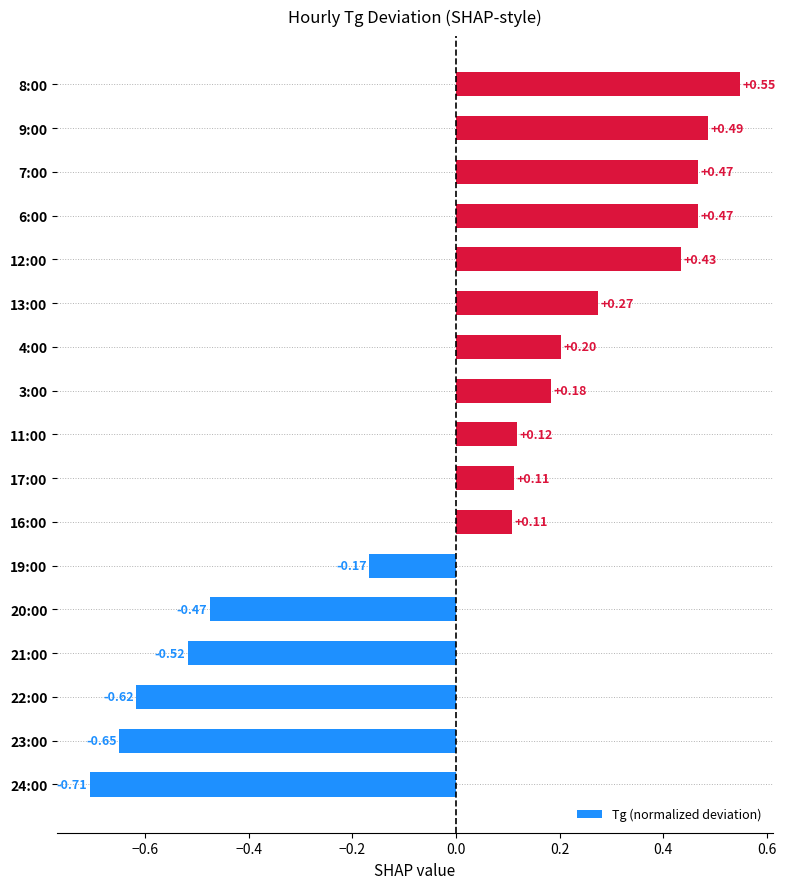

How many values exceed 0?

11